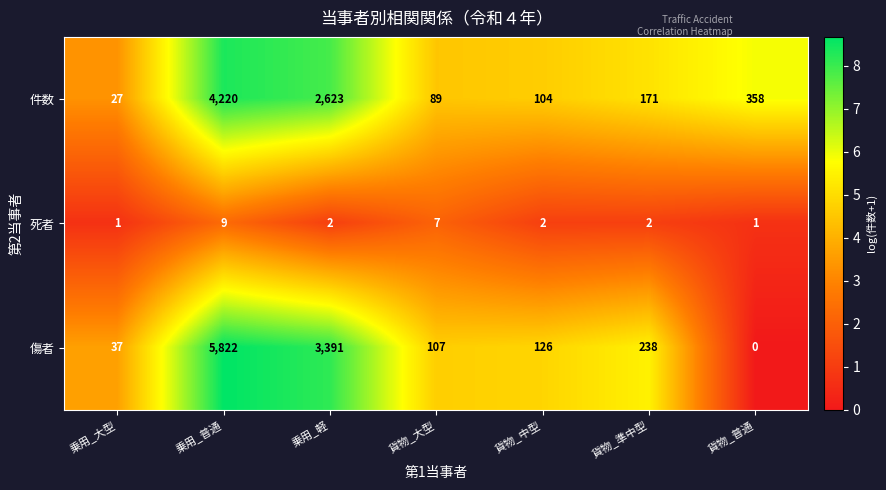

What is the difference between the highest and lowest values at 貨物_普通?

358